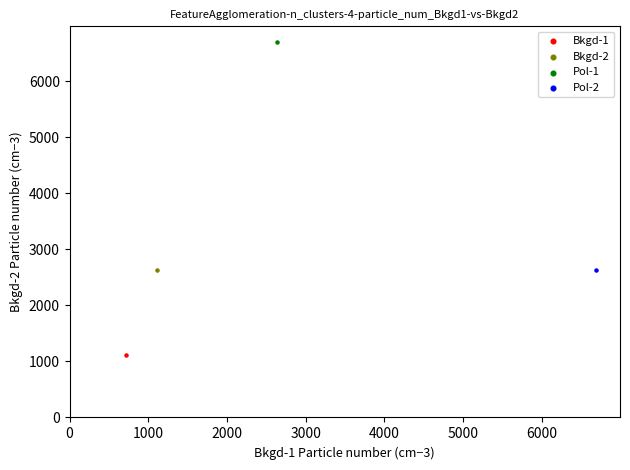

Which series contains the lowest Y value?

Bkgd-1